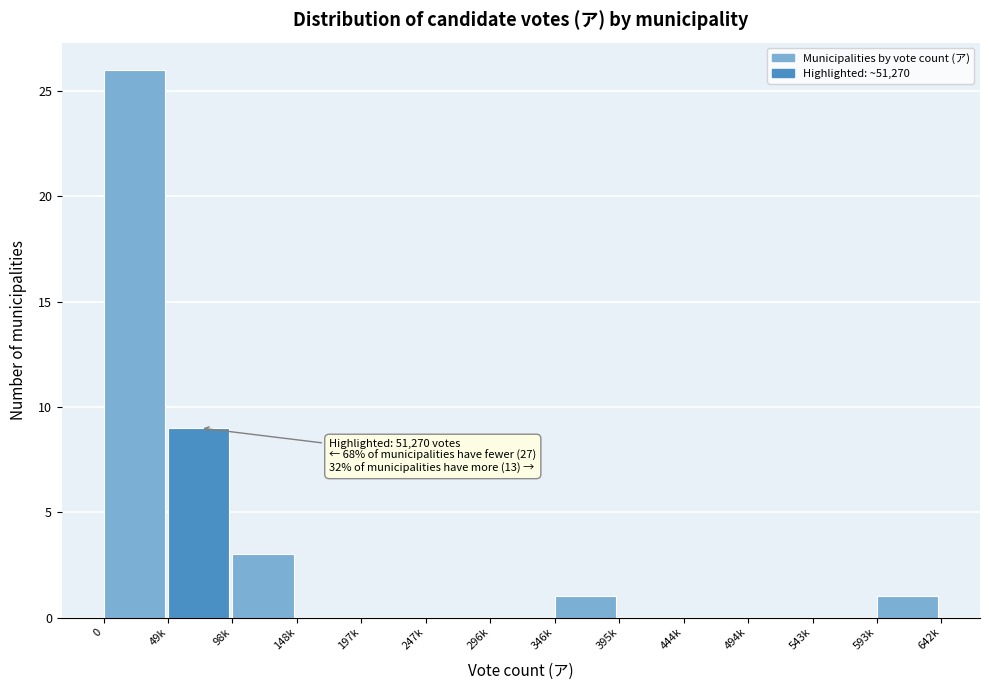

Reading left to right, list all the values displayed in this chart.

0=26	49k=9	98k=3	148k=0	197k=0	247k=0	296k=0	346k=1	395k=0	444k=0	494k=0	543k=0	593k=1